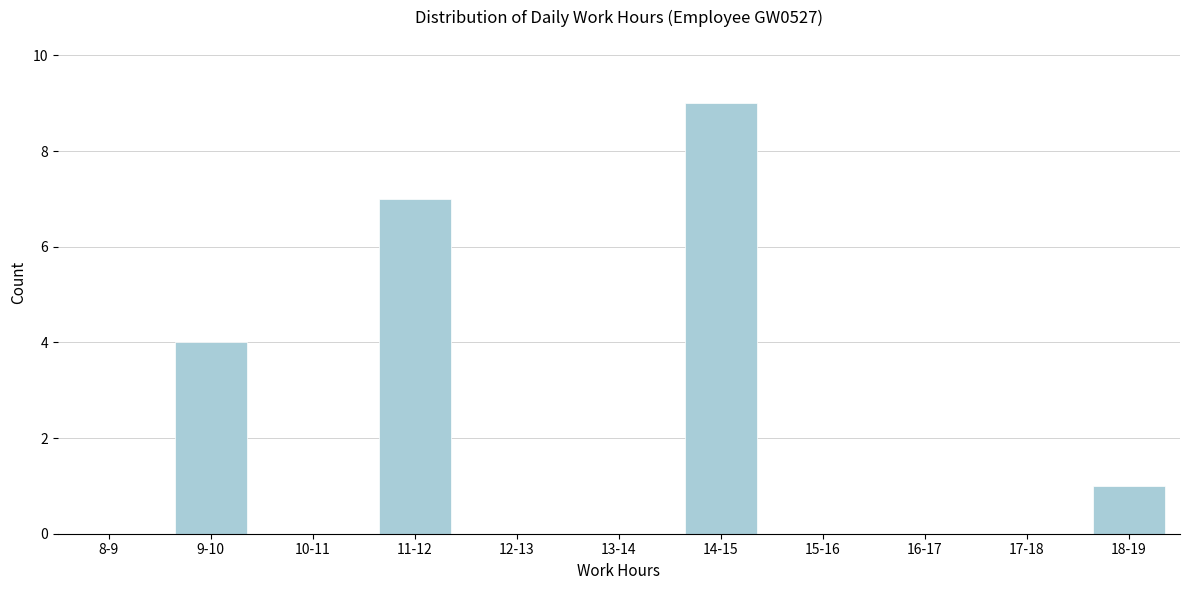

Reading left to right, list all the values displayed in this chart.

8-9=0	9-10=4	10-11=0	11-12=7	12-13=0	13-14=0	14-15=9	15-16=0	16-17=0	17-18=0	18-19=1